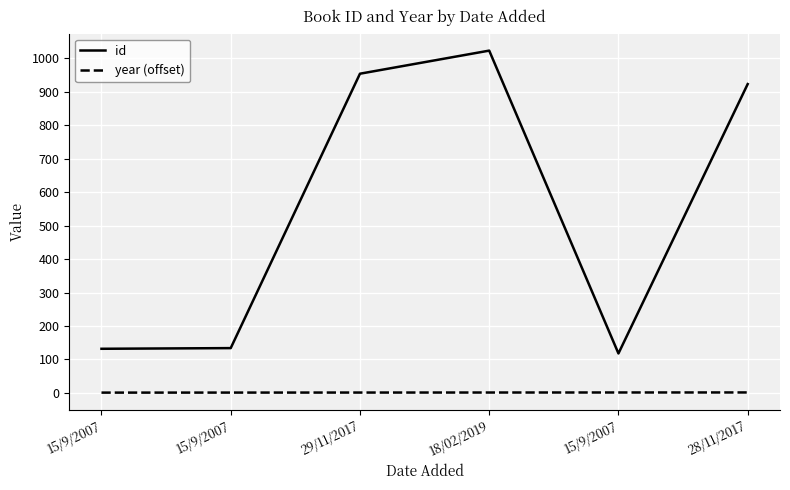

At 15/9/2007, list the series in order from largest to smallest.

id, year (offset)